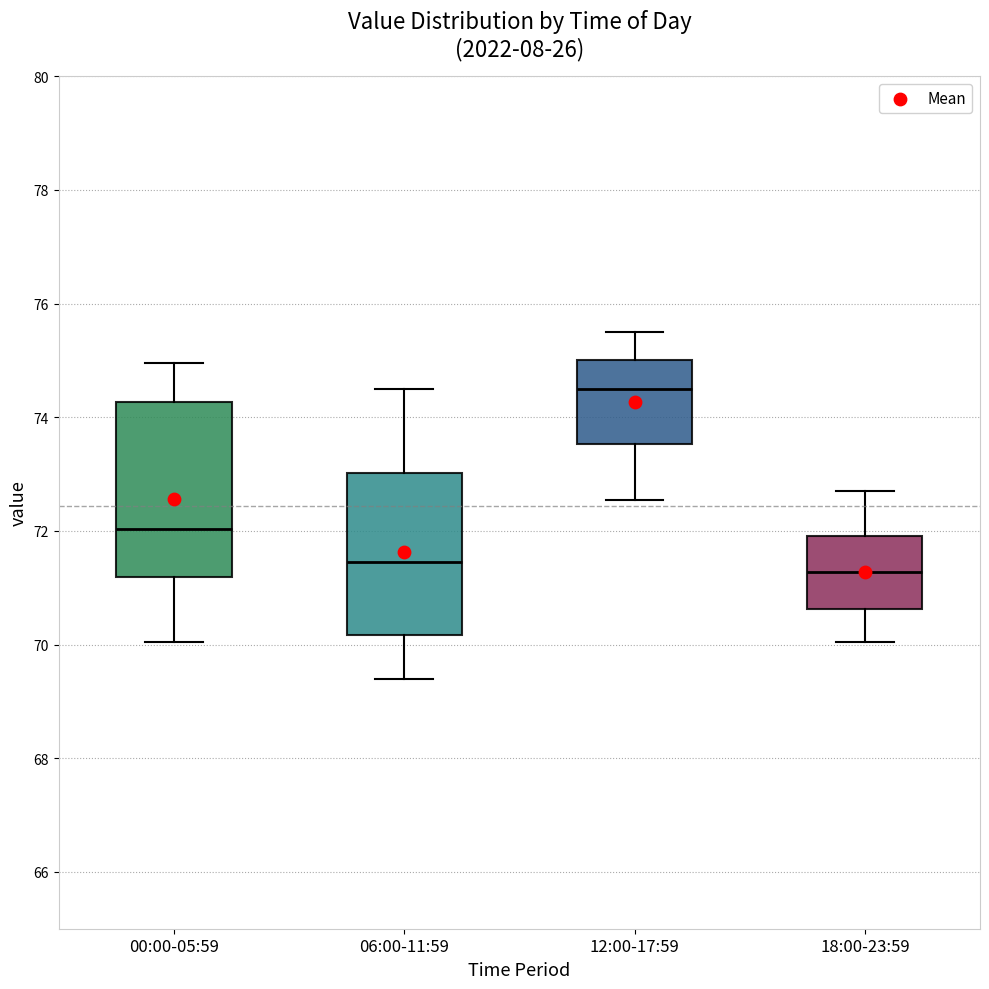

Comparing the boxes themselves (not the whiskers), which one is the tallest?

00:00-05:59